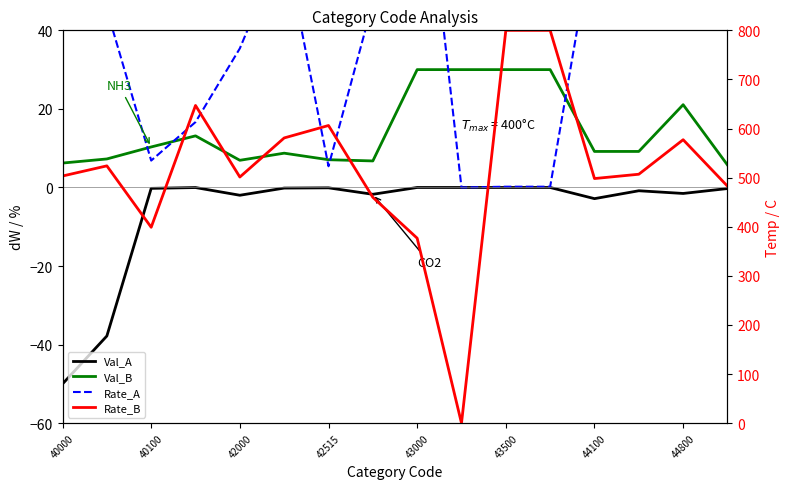

At which label does Val_A reach its minimum?

40000